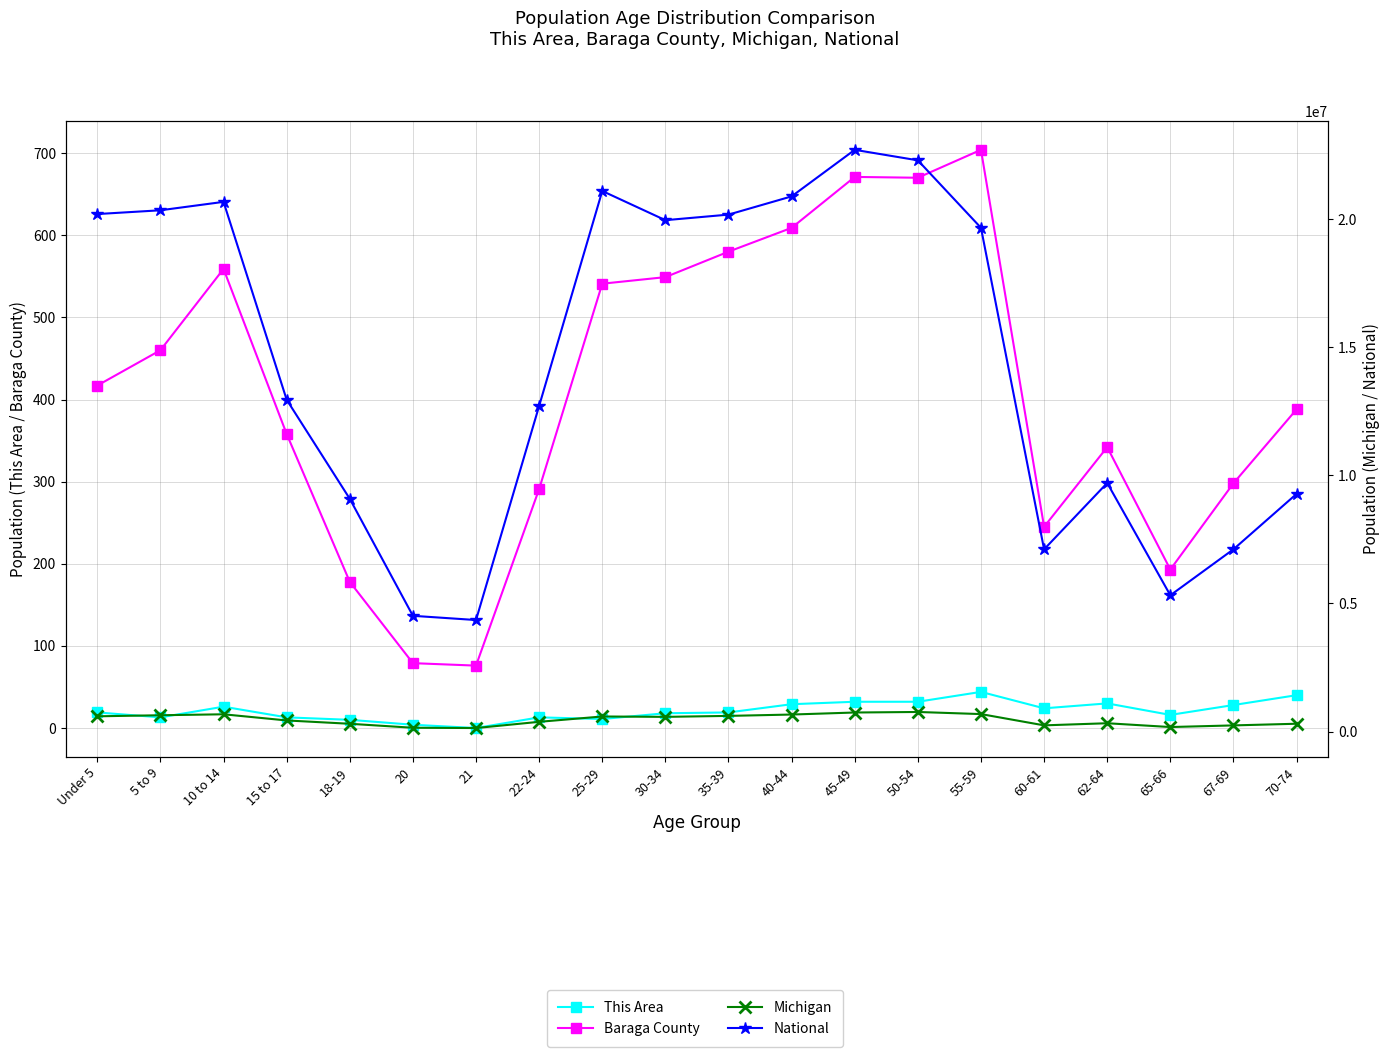

What is the difference between the National values at 62-64 and 67-69?

2588836